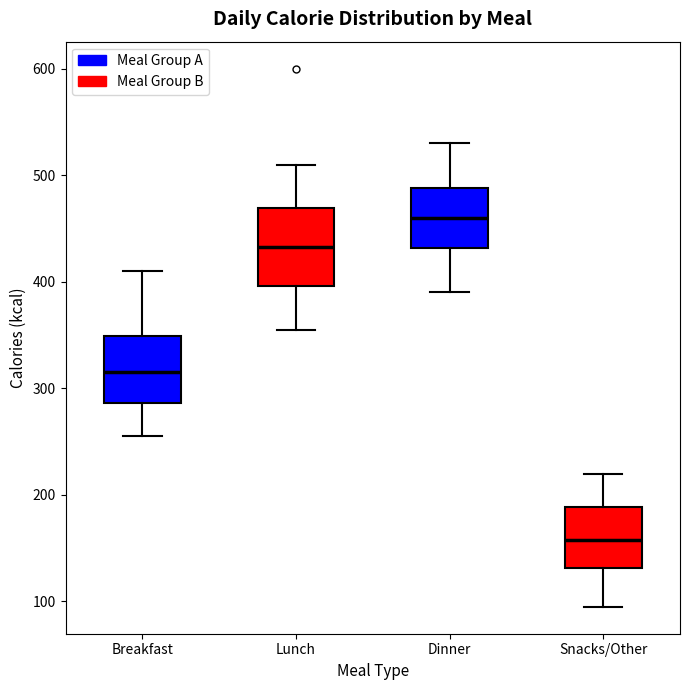

Which box is the tallest, from its lower edge to its upper edge?

Lunch